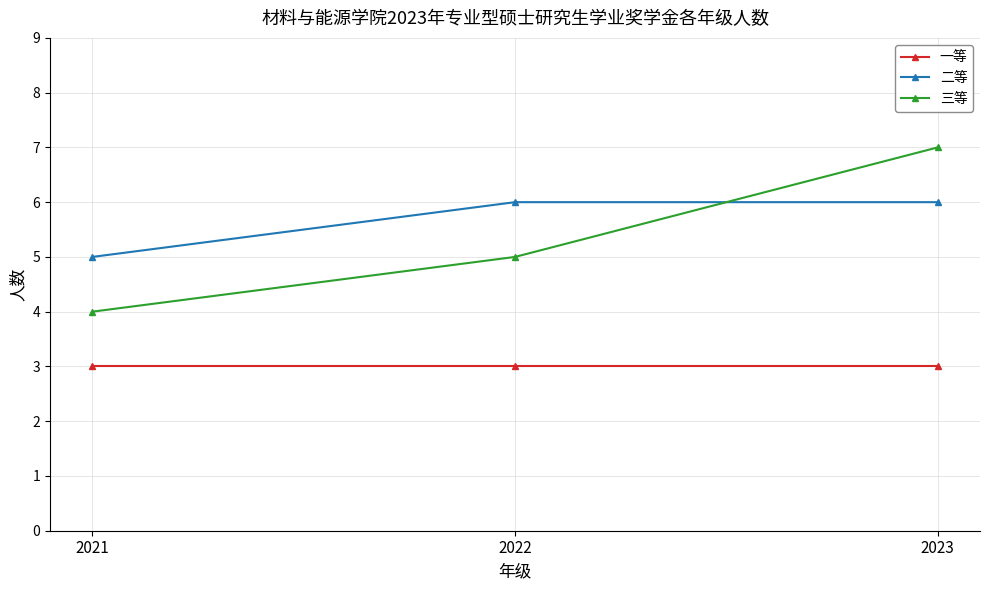

What is the sum of all 二等 values?

17